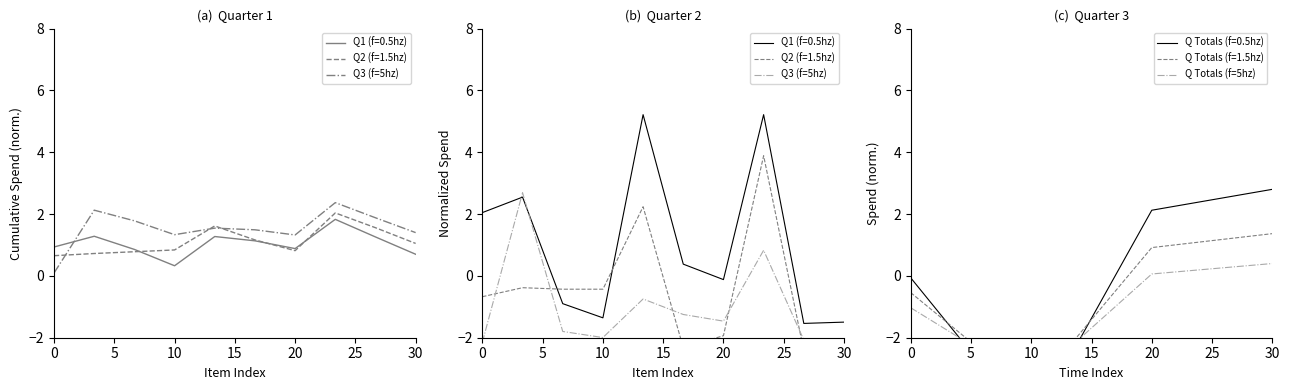

Between Item 3 and Item 5, which series saw the biggest shift?

Quarter 1